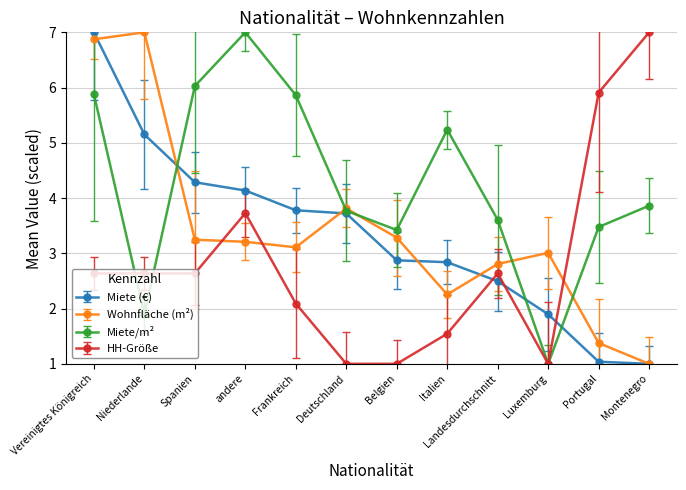

Where is the first local maximum for Miete/m²?

andere